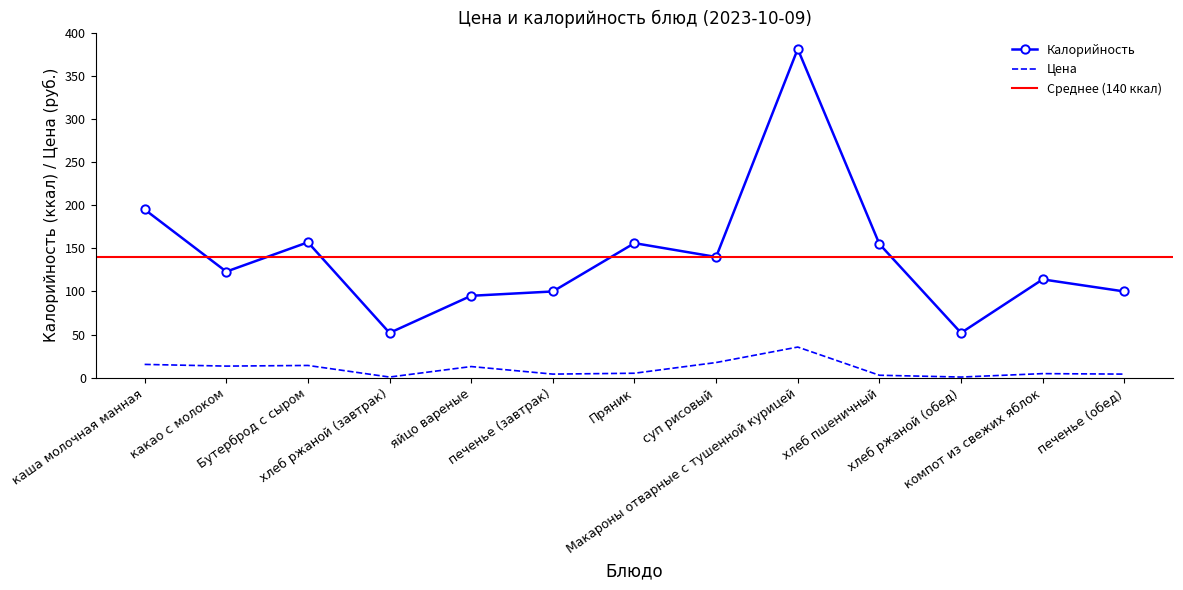

List the labels in order of Калорийность value, smallest first.

хлеб ржаной (завтрак), хлеб ржаной (обед), яйцо вареные, печенье (завтрак), печенье (обед), компот из свежих яблок, какао с молоком, суп рисовый, хлеб пшеничный, Пряник, Бутерброд с сыром, каша молочная манная, Макароны отварные с тушенной курицей